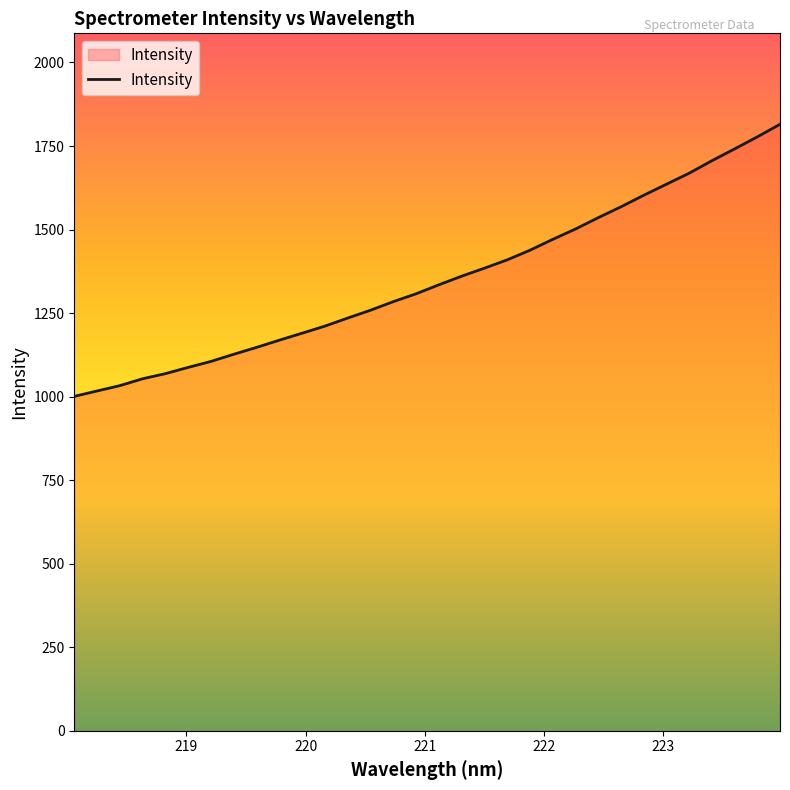

What is the difference between the maximum and minimum values?

814.2